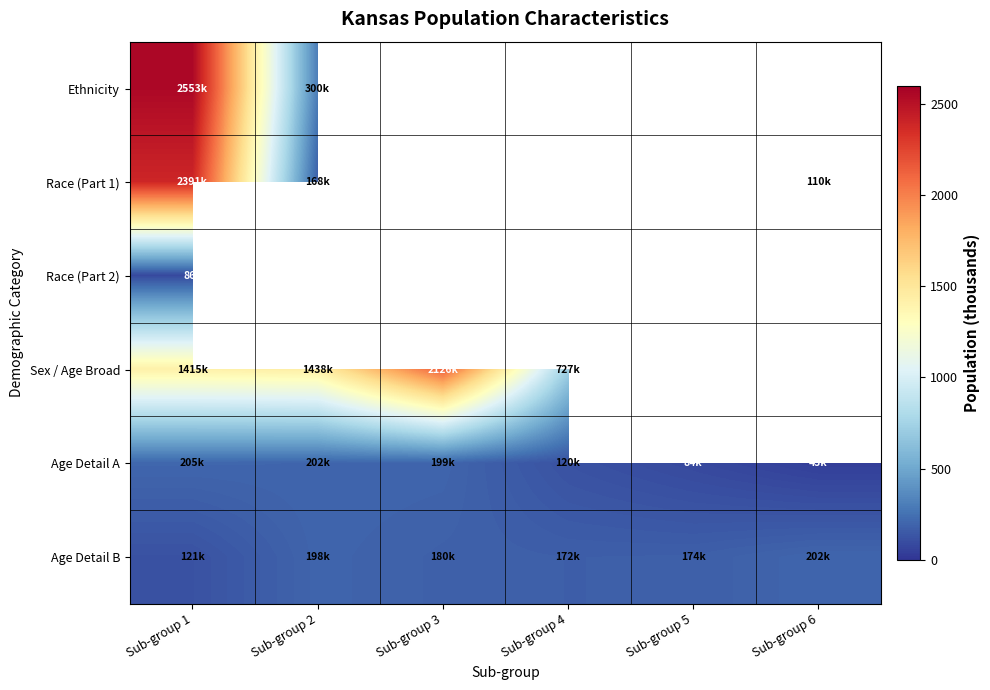

Which series has the widest spread of values?

Race (Part 1)